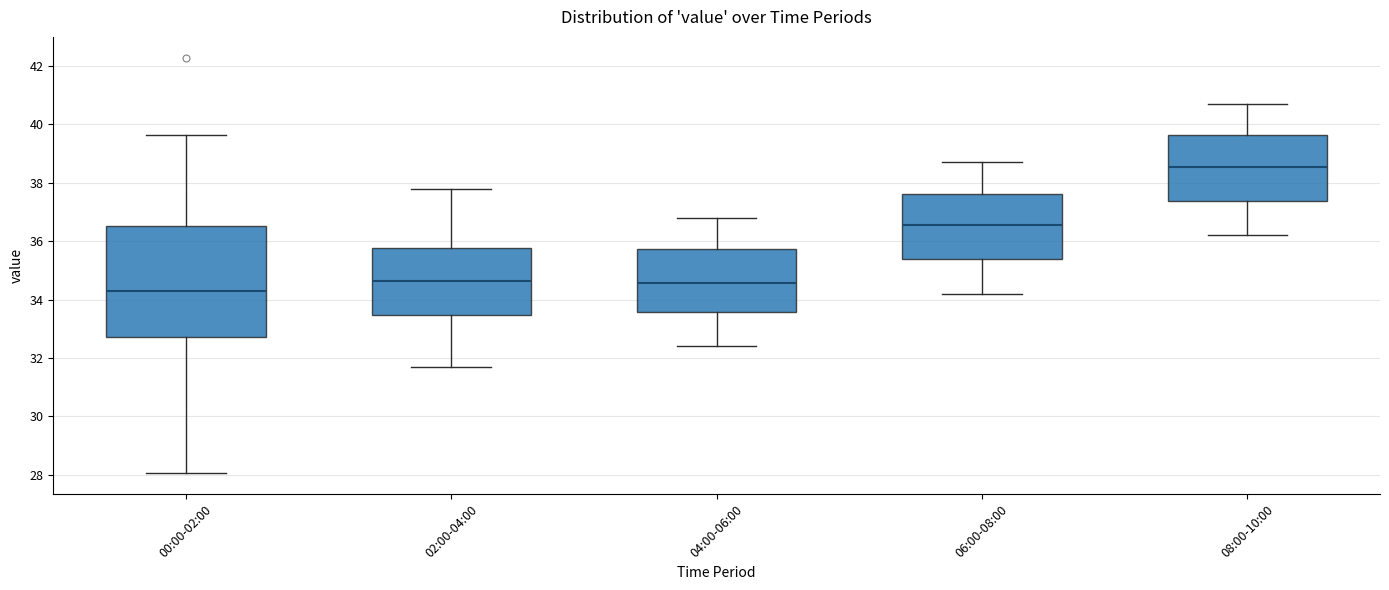

Which box has the lowest median line?

00:00-02:00